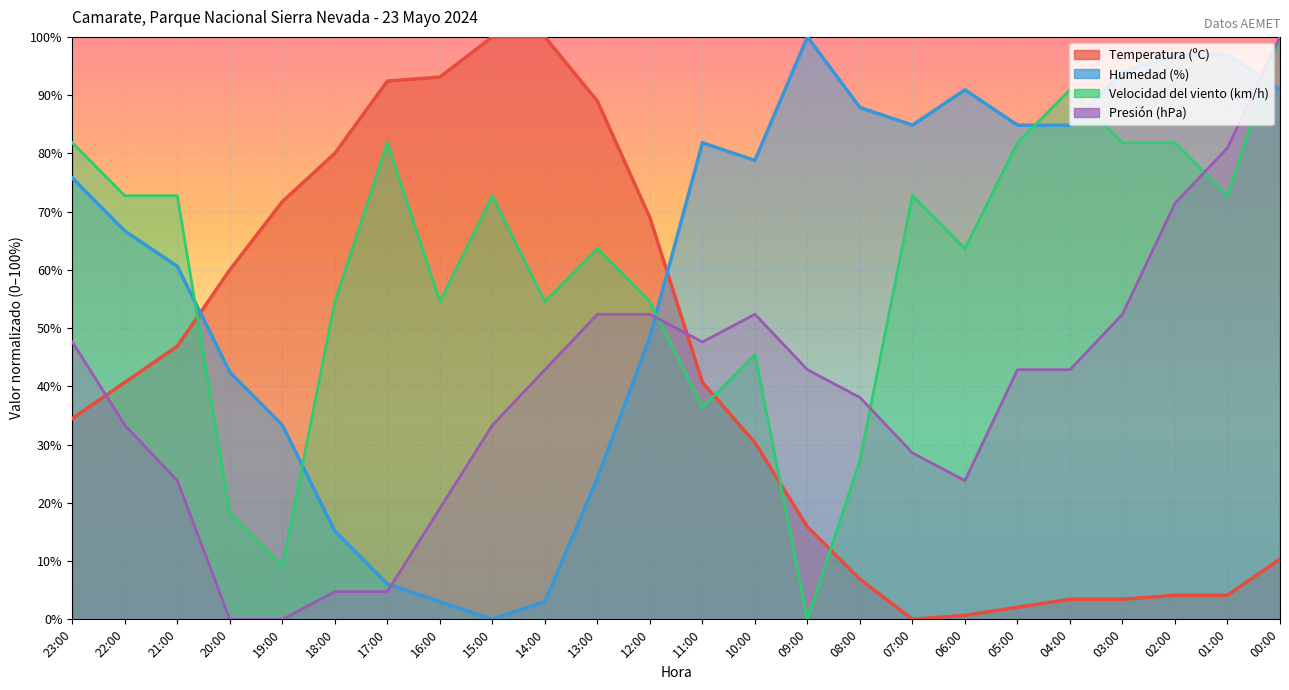

What is the label of the 15th point from the left?

09:00